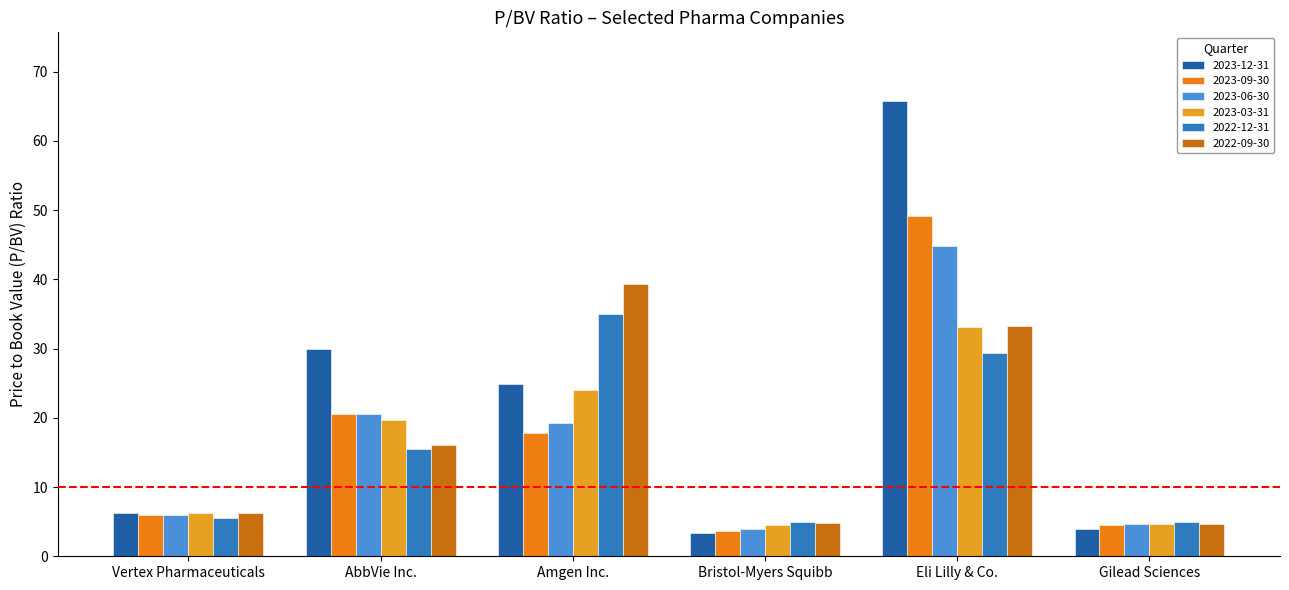

What is the average value of the 2023-03-31 series?

15.3